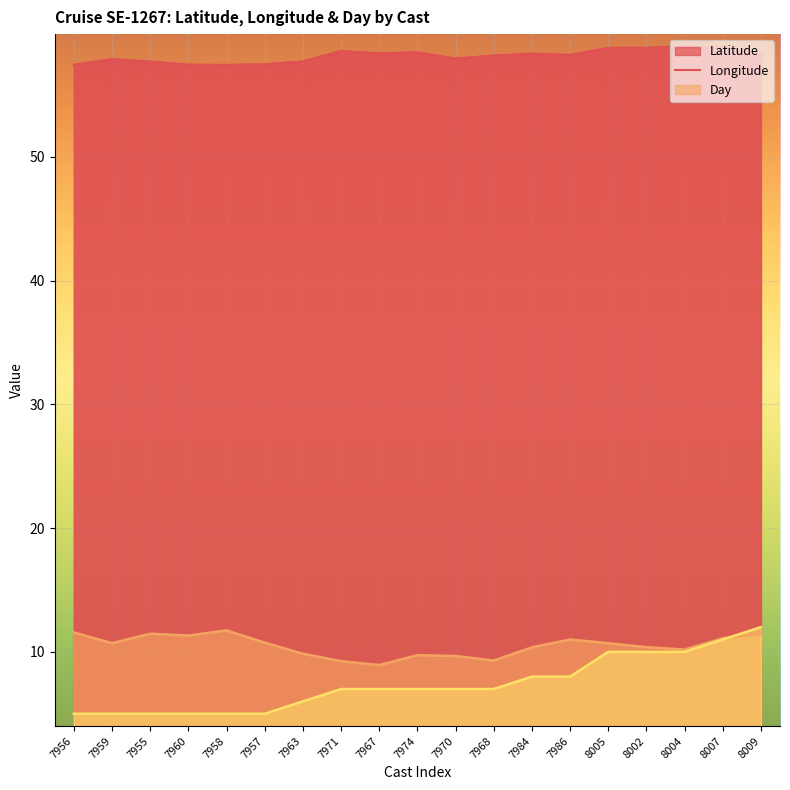

At which label is Day closest to 8?

7984